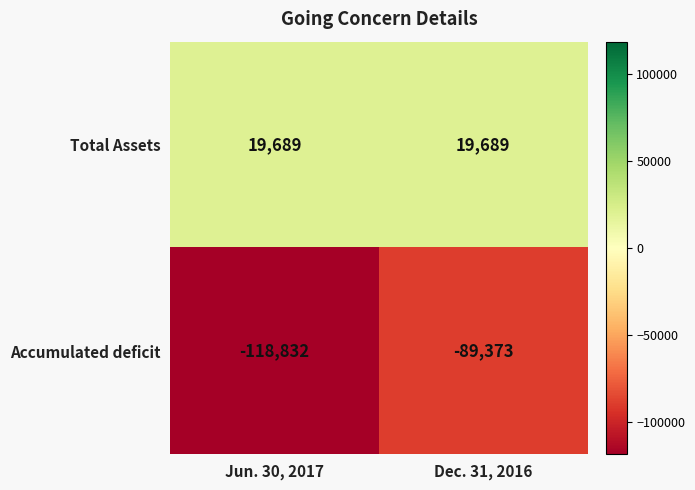

Rank the series by their maximum value, from lowest to highest.

Accumulated deficit, Total Assets